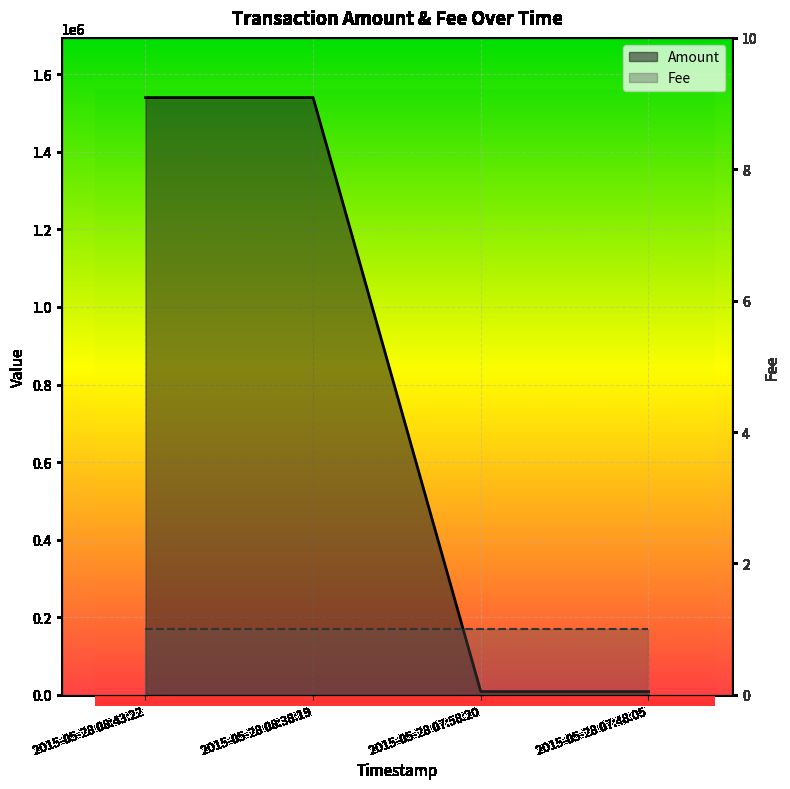

At which category does the chart reach its peak across all series?

2015-05-28 08:38:19